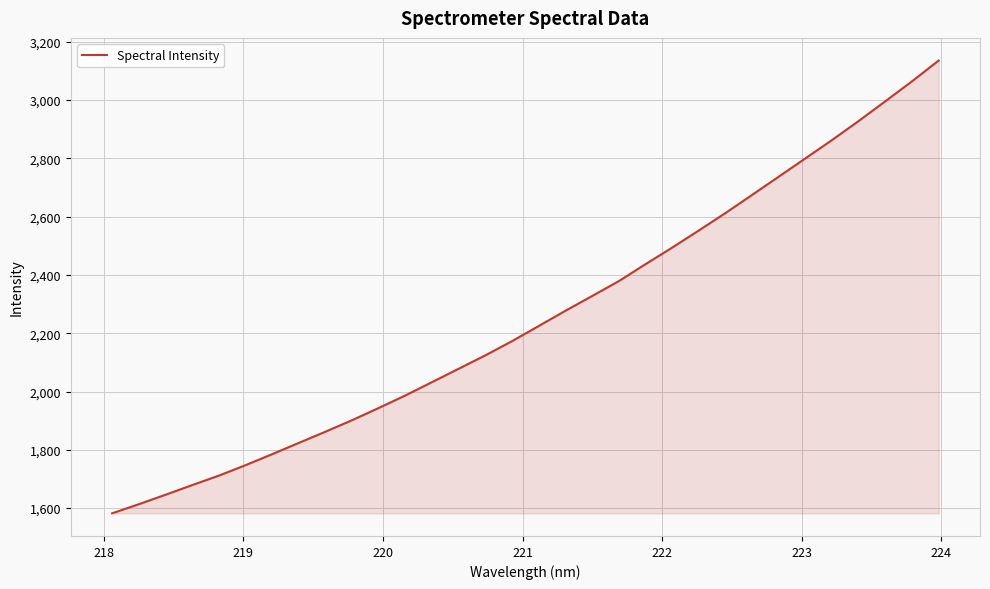

What is the smallest value displayed?

1582.1